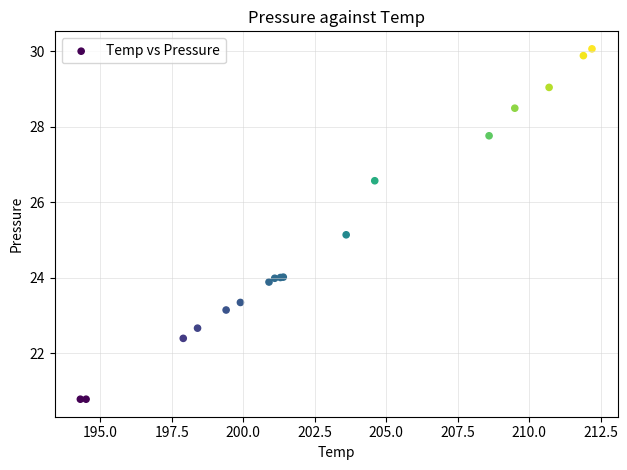

What Y value in the scatter plot is closest to 25?

25.1